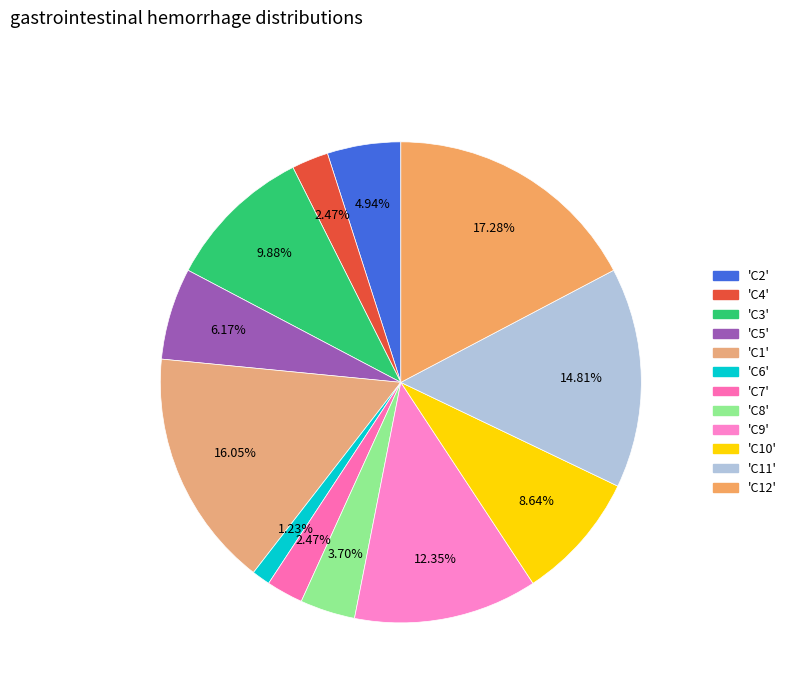

How many segments does this pie chart have?

12